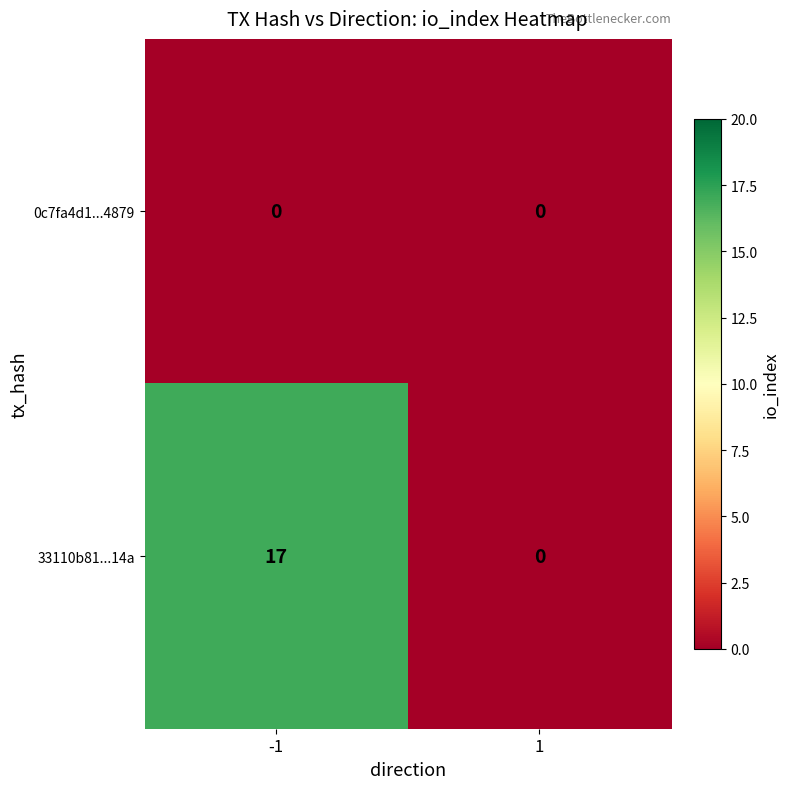

True or false: 33110b81...14a has a value of -7 at 1.

False